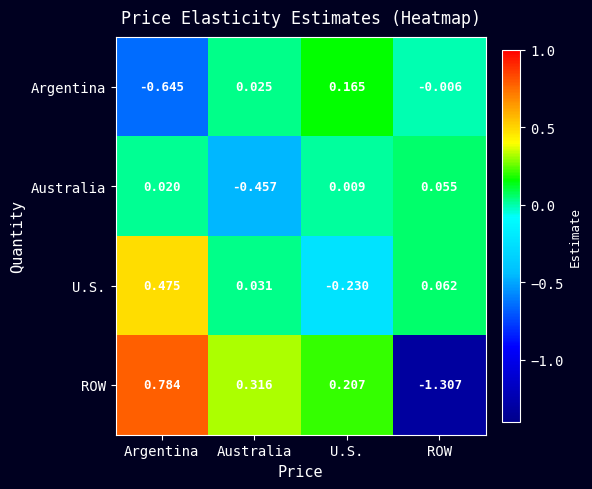

At which label is Australia closest to 0?

U.S.